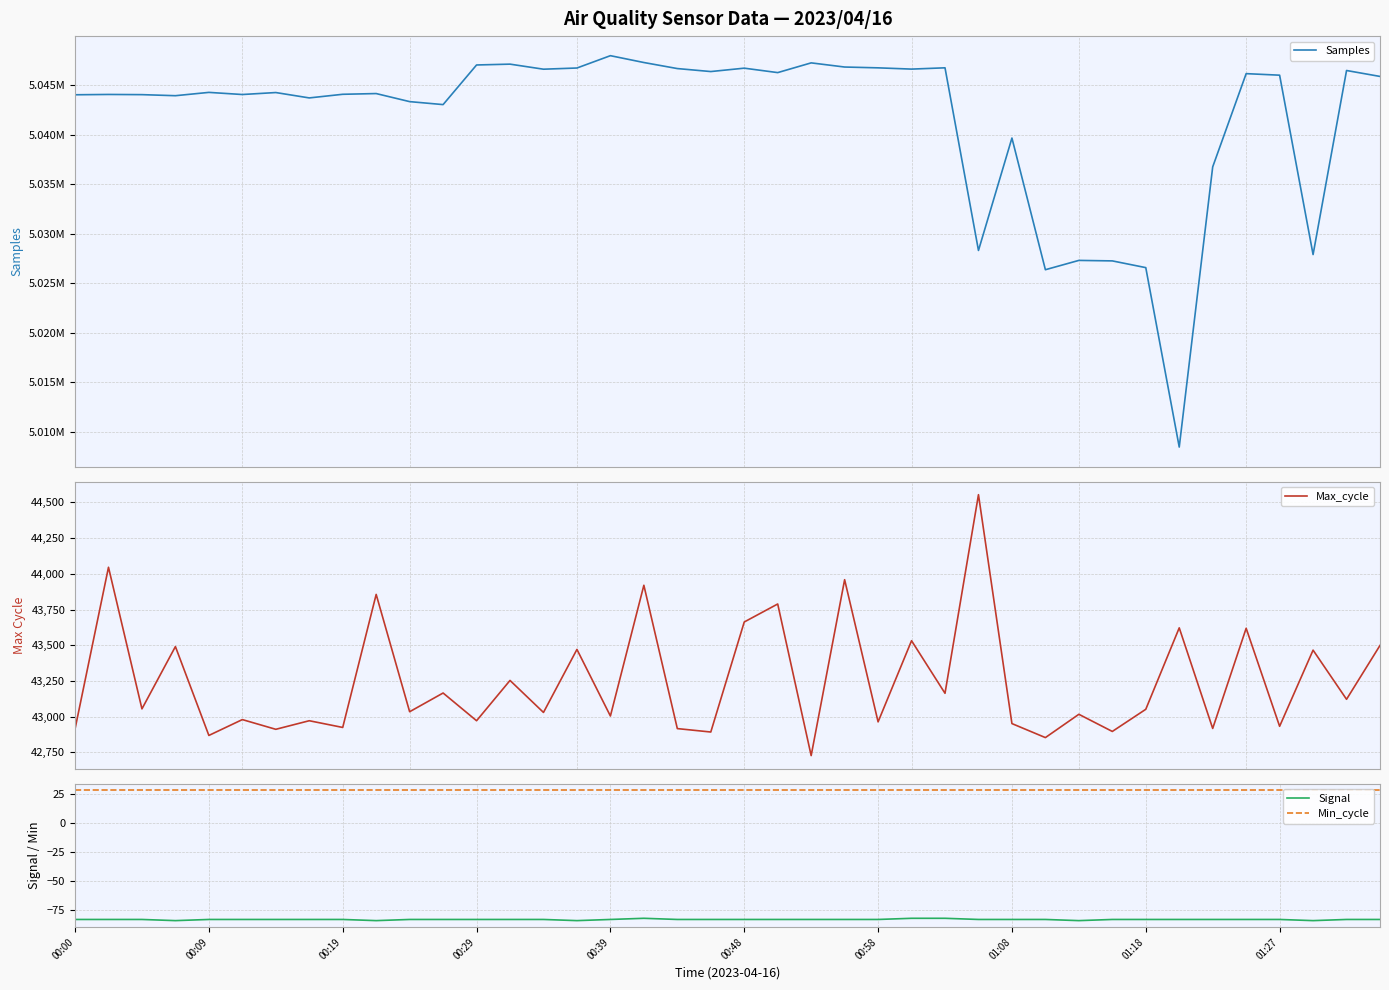

True or false: Max_cycle and Samples cross at least once.

False